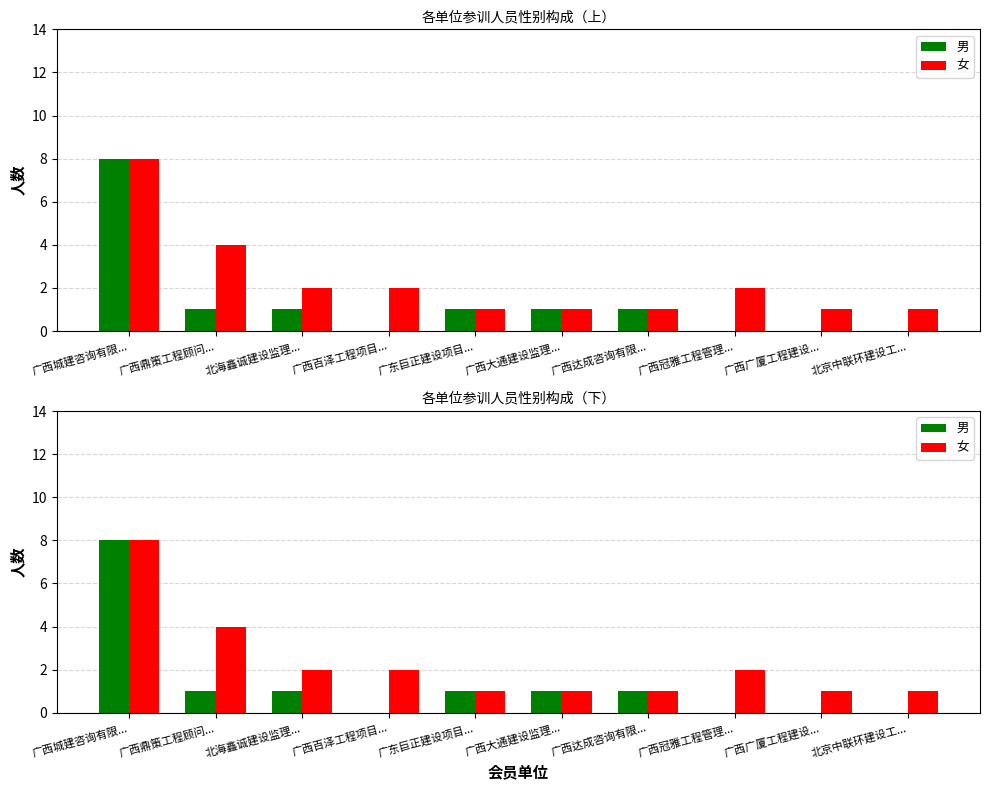

How many data points in 男 are above 1?

1